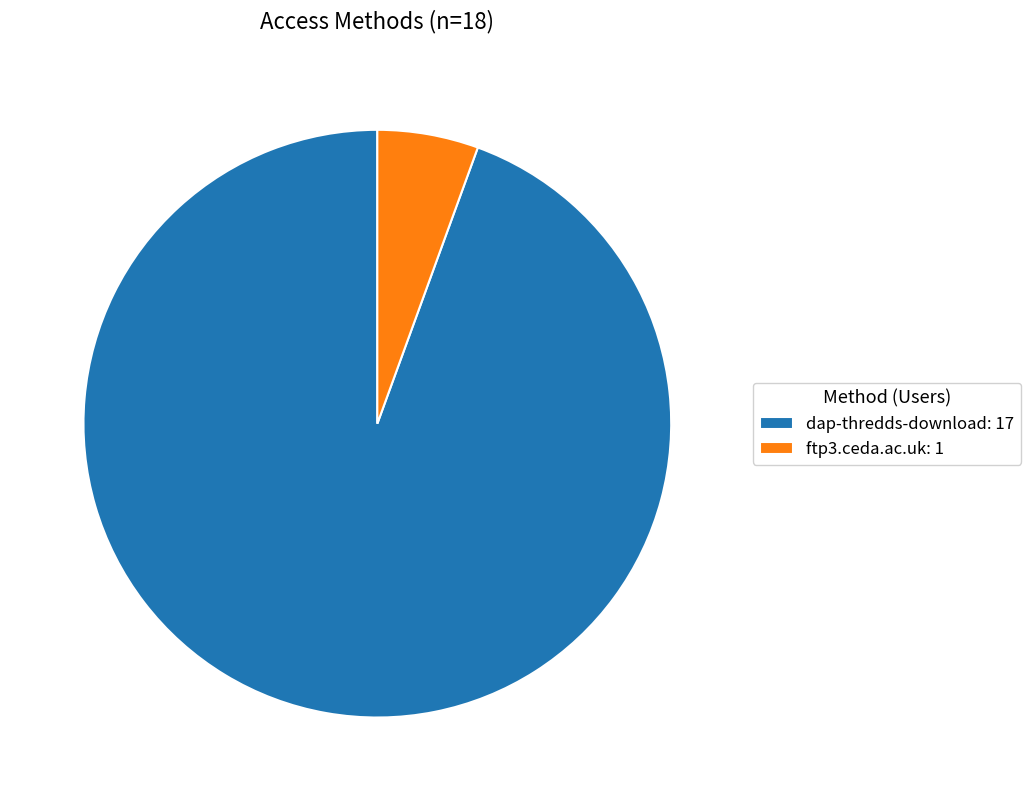

True or false: dap-thredds-download accounts for 99% of the total.

False